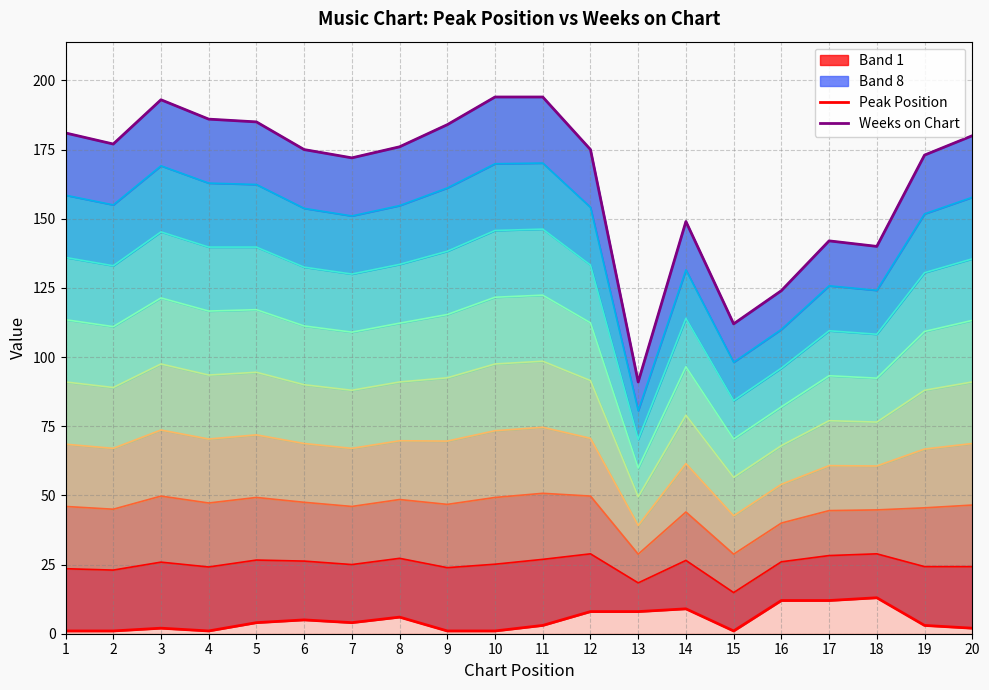

True or false: Peak Position has more than 0 interior local peaks.

True